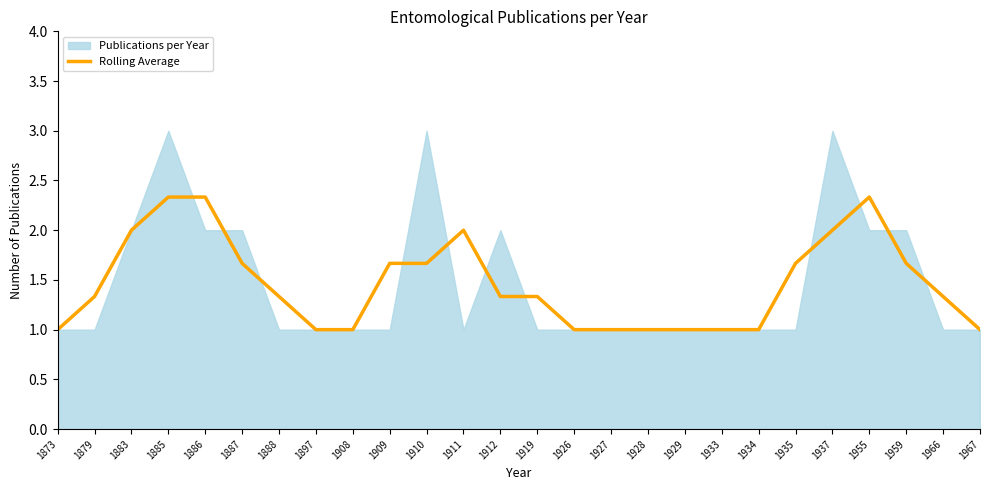

Which category has the highest value across all series?

1885